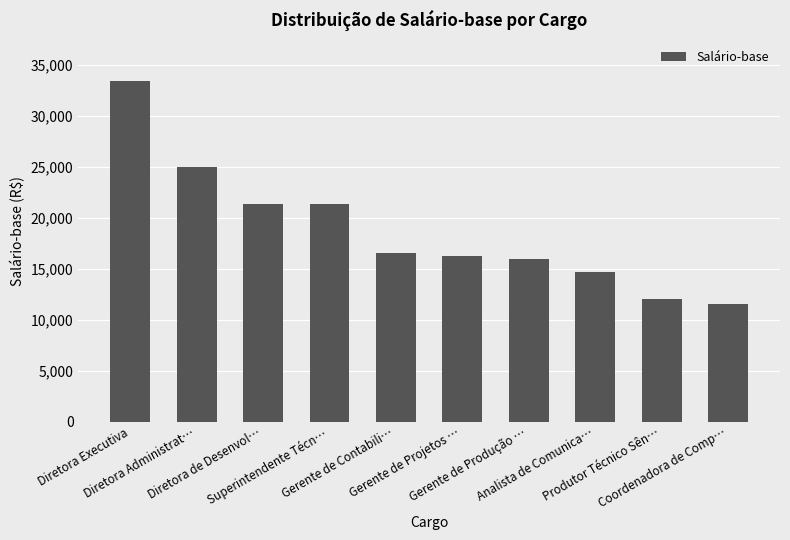

At which category does the chart reach its peak across all series?

Diretora Executiva